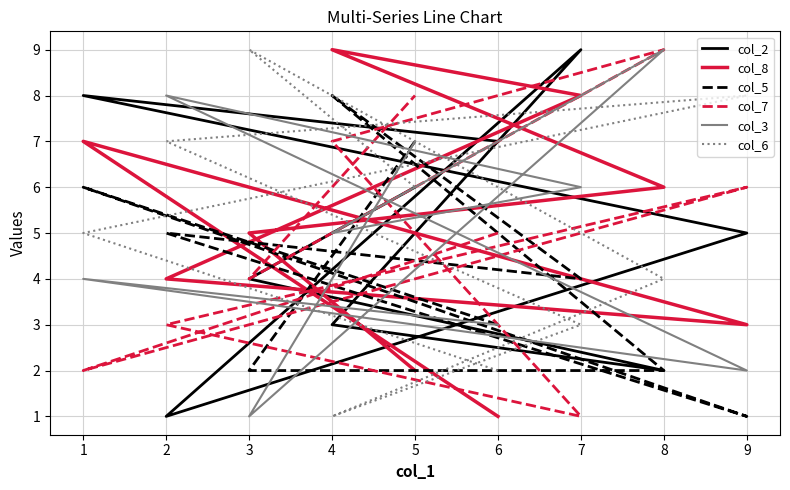

What is the value of the col_5 point at the 5th from the left?

4